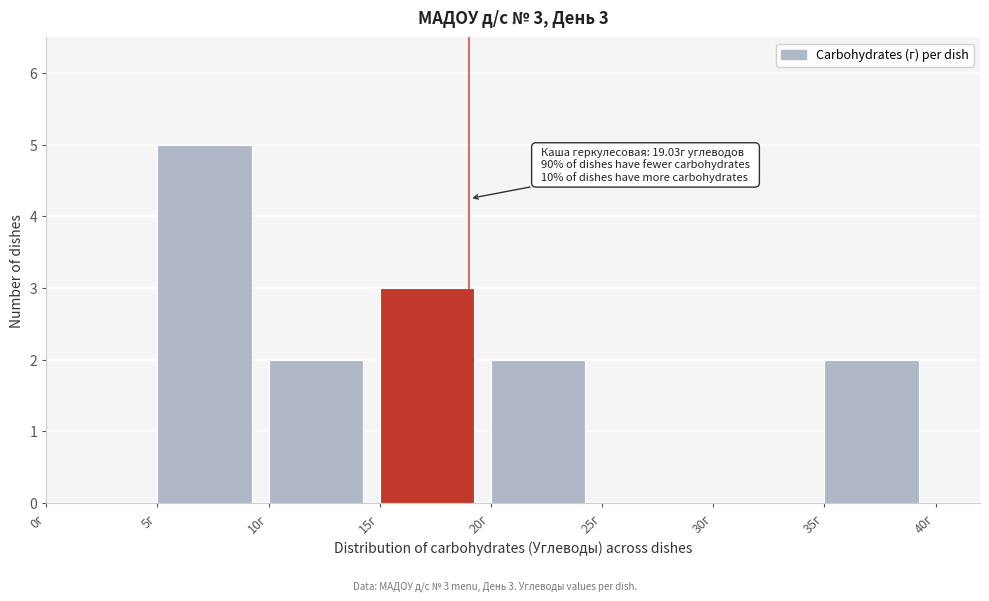

Over which range of the x-axis is the bar tallest?

5 to 10